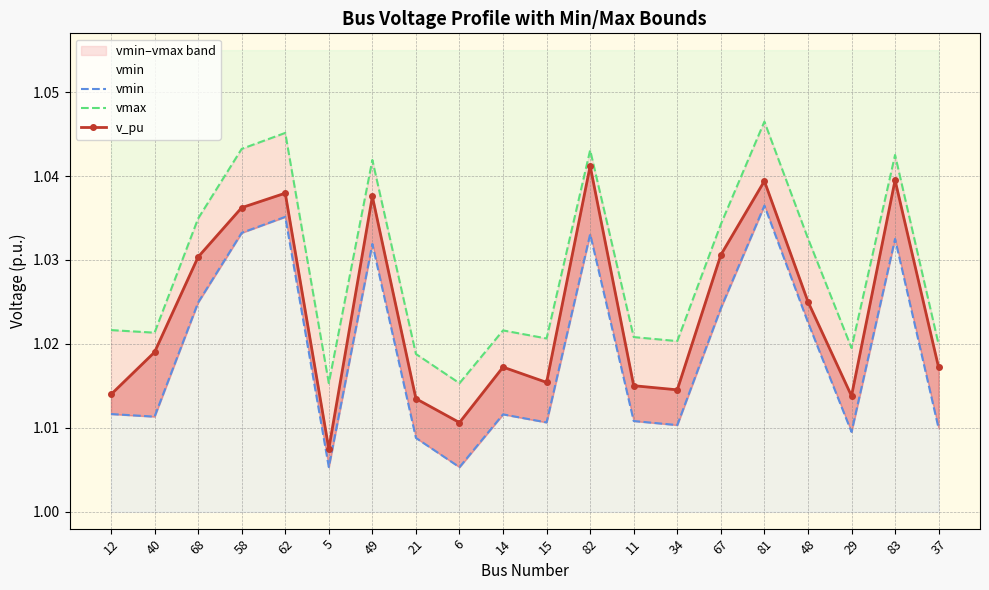

True or false: v_pu and vmax intersect in this chart.

False